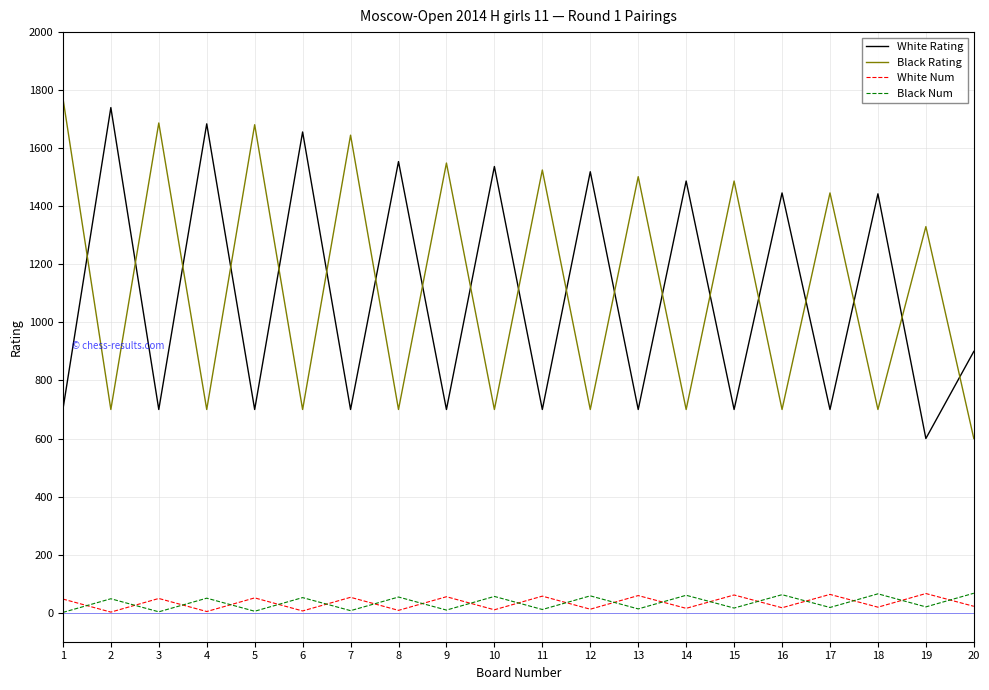

True or false: White Rating and Black Num intersect in this chart.

False